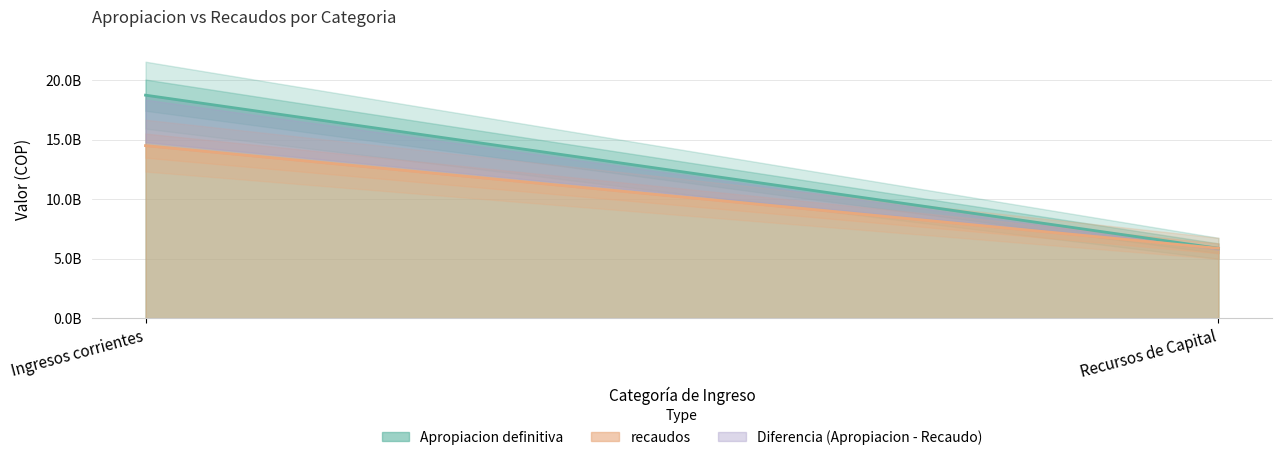

Which category has the lowest value in the Apropiacion definitiva series?

Recursos de Capital